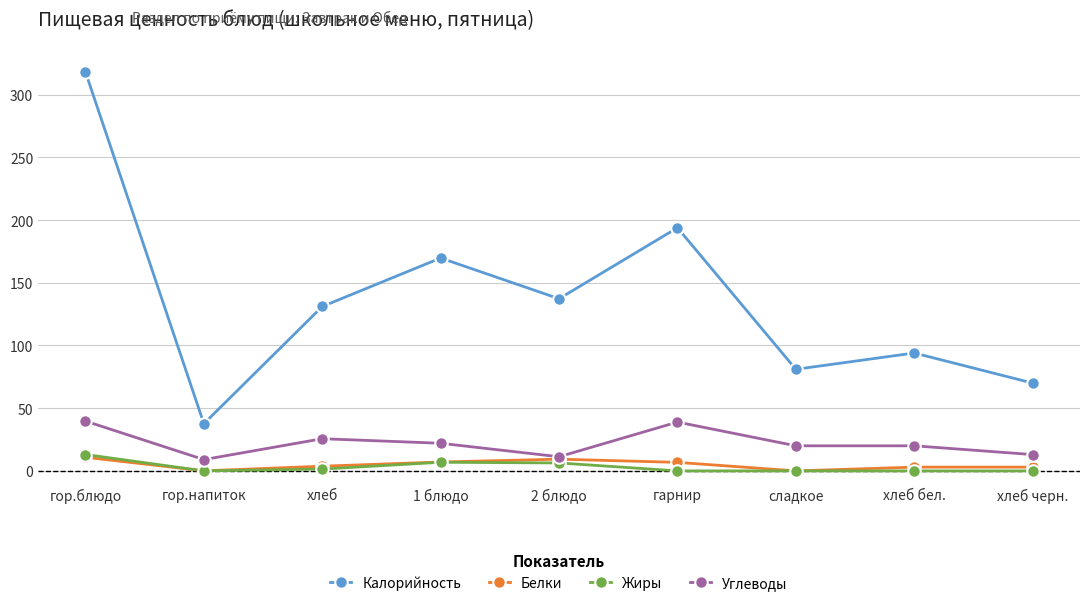

What is the label of the 3rd point from the right?

сладкое